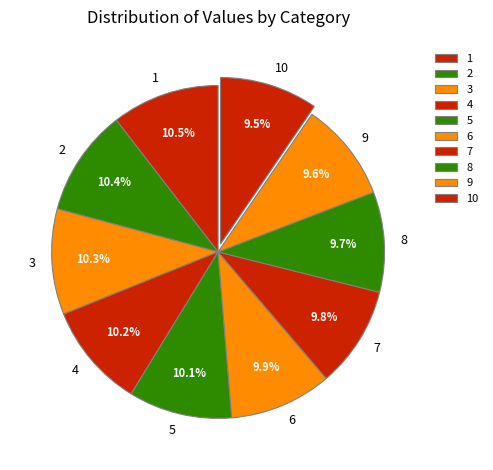

How many segments does this pie chart have?

10